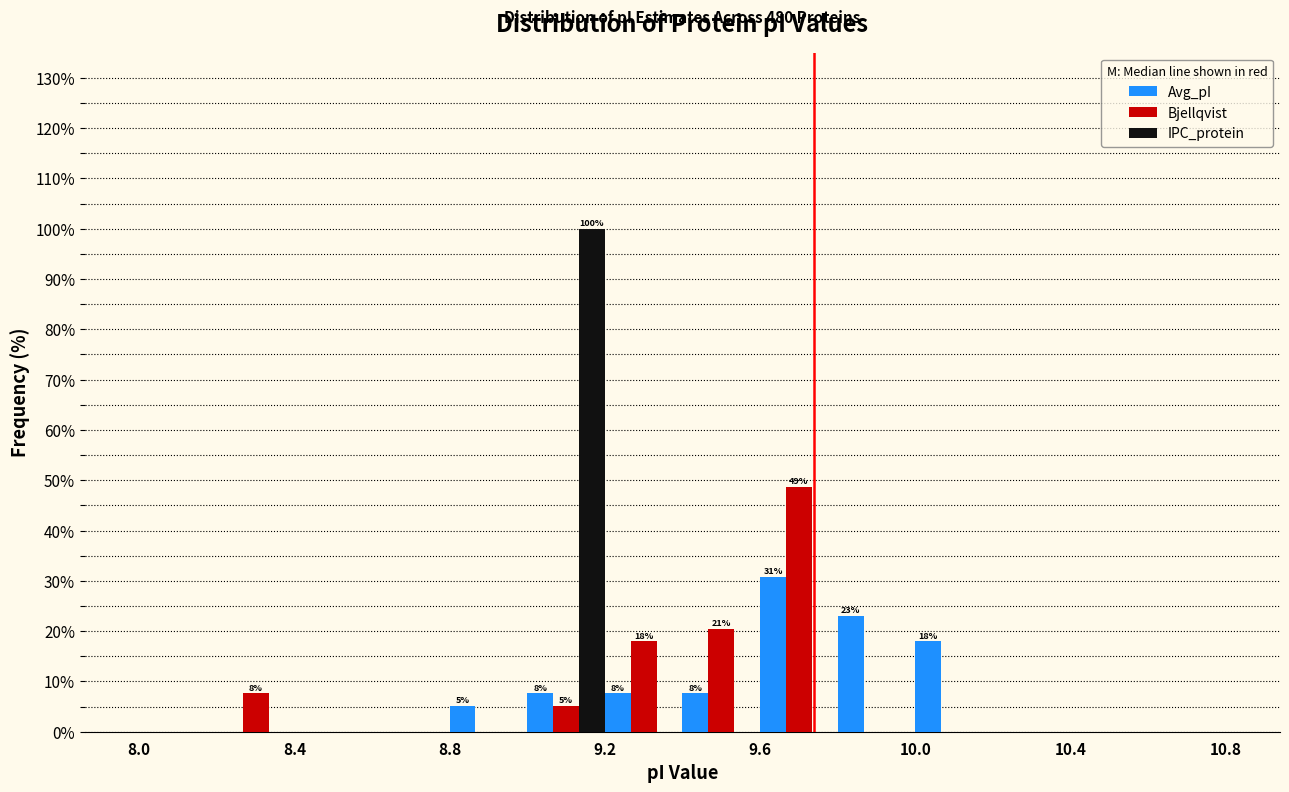

In the Bjellqvist series, which range on the x-axis has the tallest bar?

9.6 to 9.8